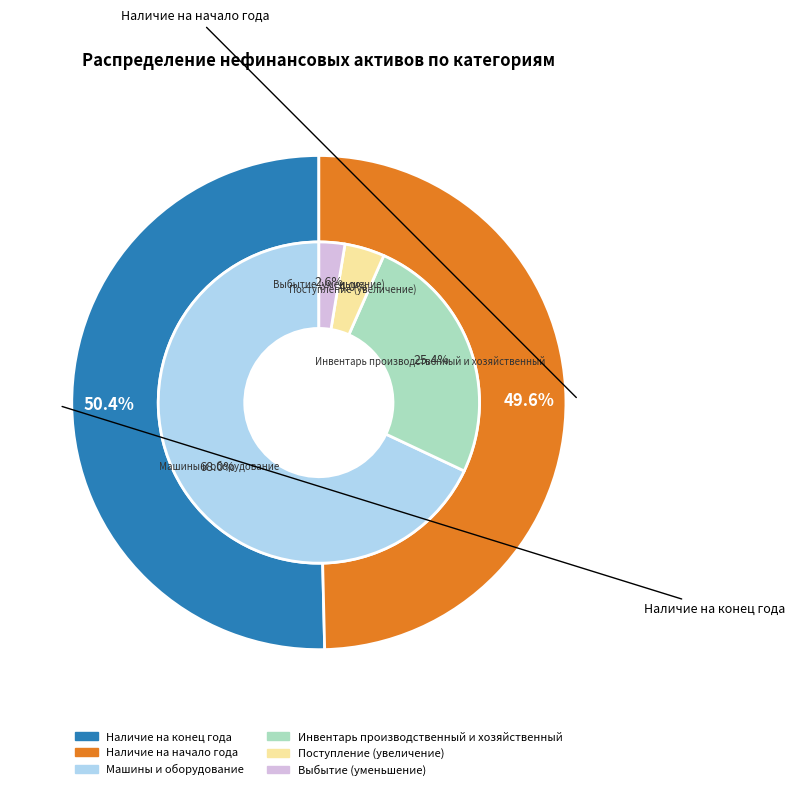

To the nearest percent, what percentage of the pie is Выбытие (уменьшение)?

3%